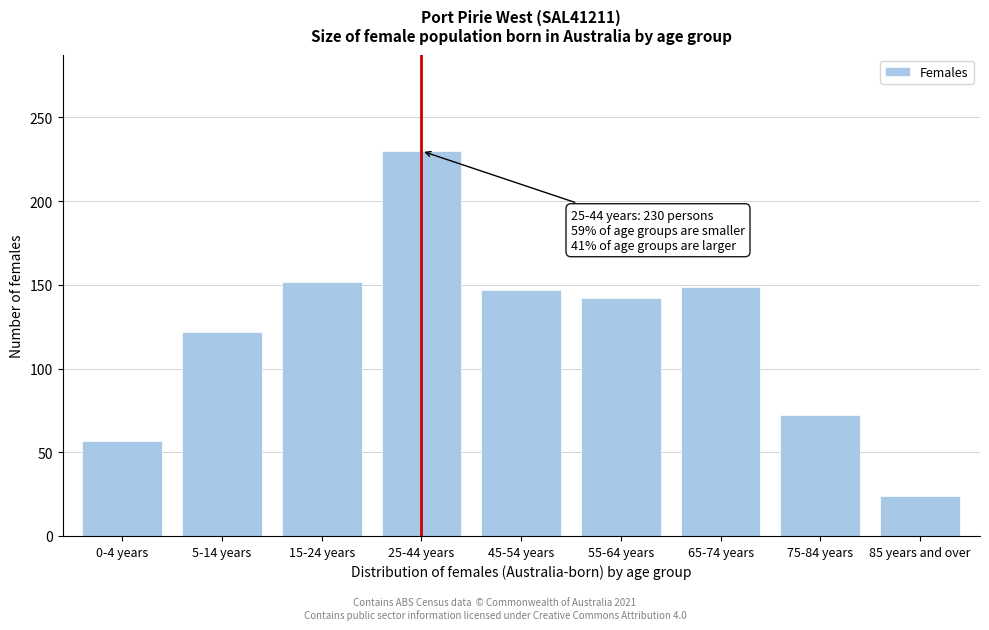

Reading left to right, extract all data points from this chart.

0-4 years=57	5-14 years=122	15-24 years=152	25-44 years=230	45-54 years=147	55-64 years=142	65-74 years=149	75-84 years=72	85 years and over=24